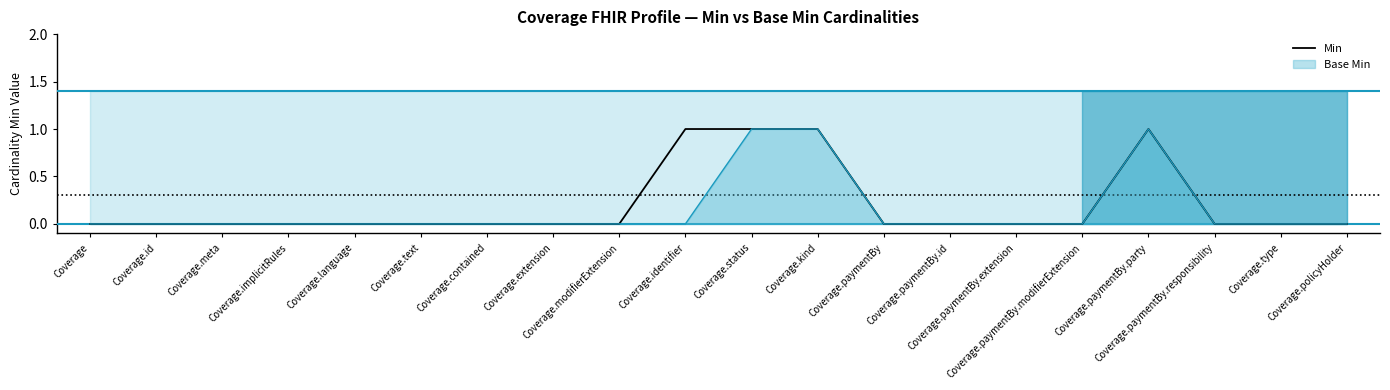

Rank the categories by value from highest to lowest.

Coverage.identifier, Coverage.status, Coverage.kind, Coverage.paymentBy.party, Coverage, Coverage.id, Coverage.meta, Coverage.implicitRules, Coverage.language, Coverage.text, Coverage.contained, Coverage.extension, Coverage.modifierExtension, Coverage.paymentBy, Coverage.paymentBy.id, Coverage.paymentBy.extension, Coverage.paymentBy.modifierExtension, Coverage.paymentBy.responsibility, Coverage.type, Coverage.policyHolder